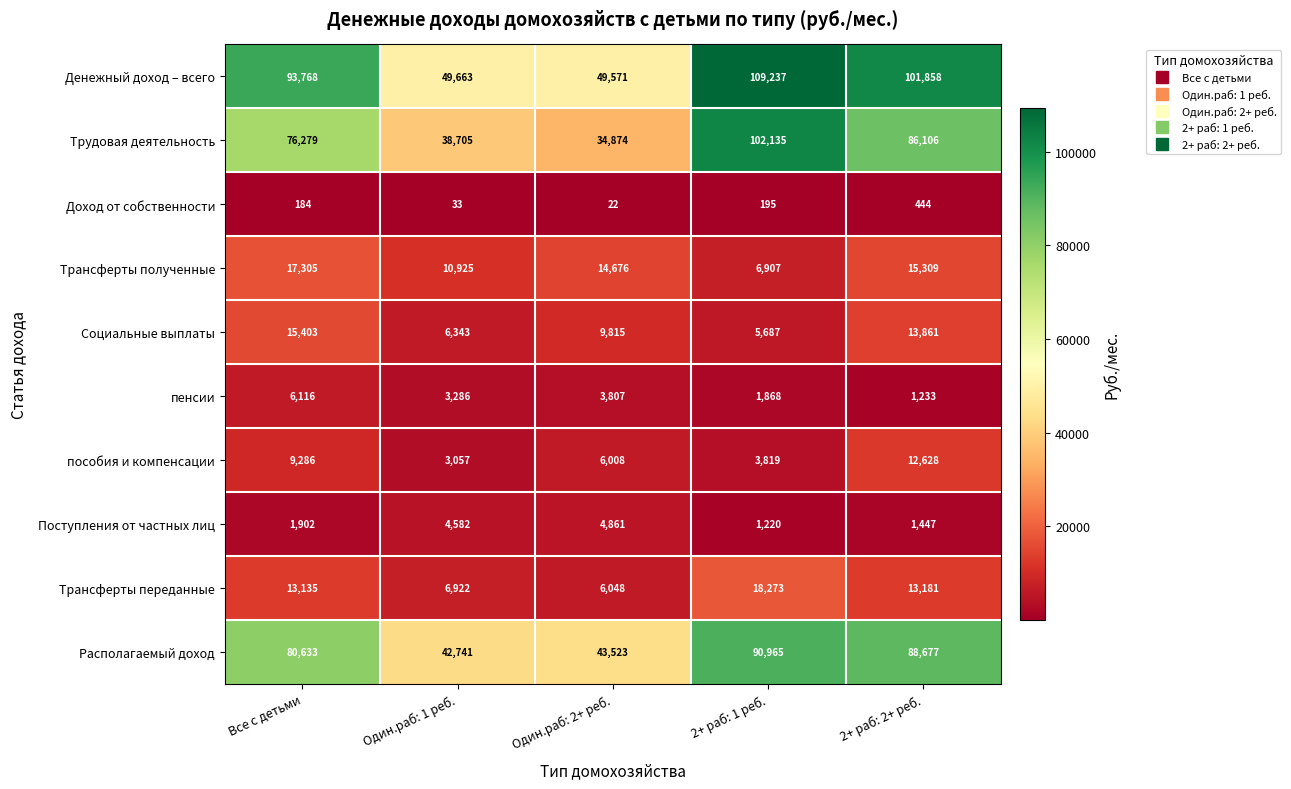

Is the value of Располагаемый доход at Один.раб: 2+ реб. greater than the value of Трансферты переданные at 2+ раб: 1 реб.?

Yes